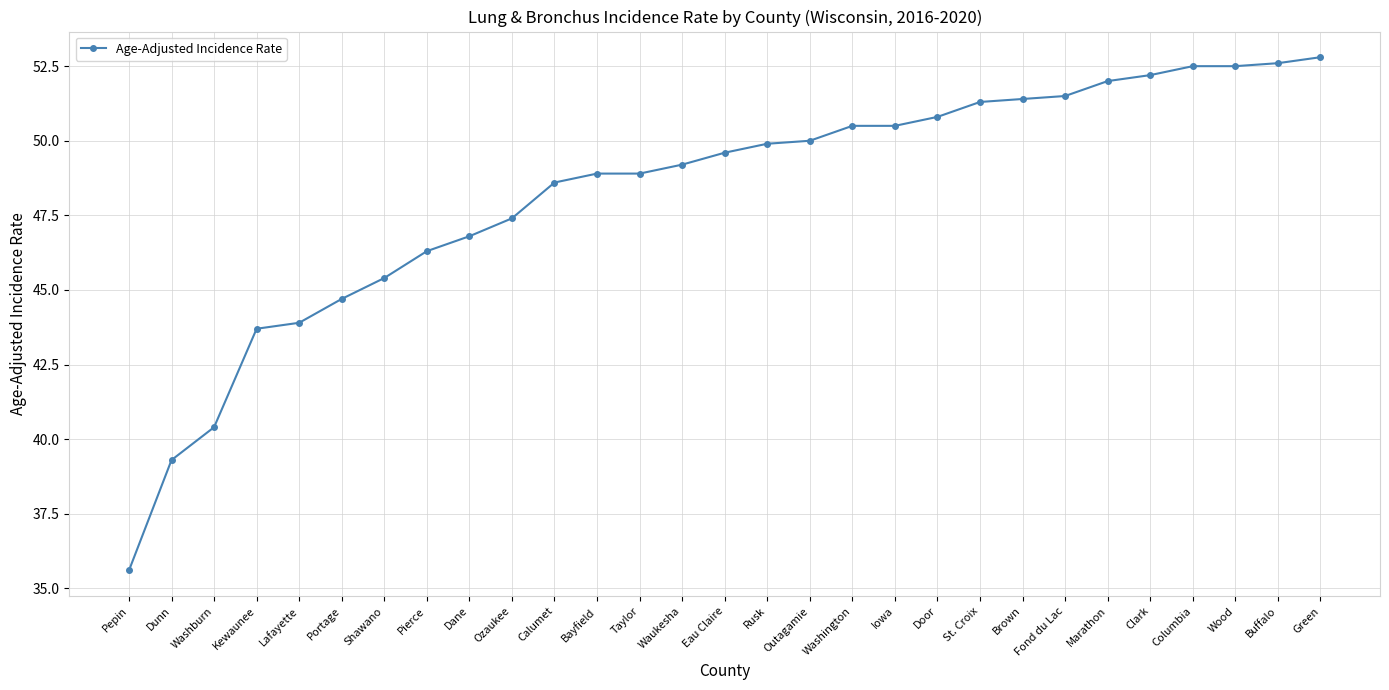

How many data points does each series have?

29